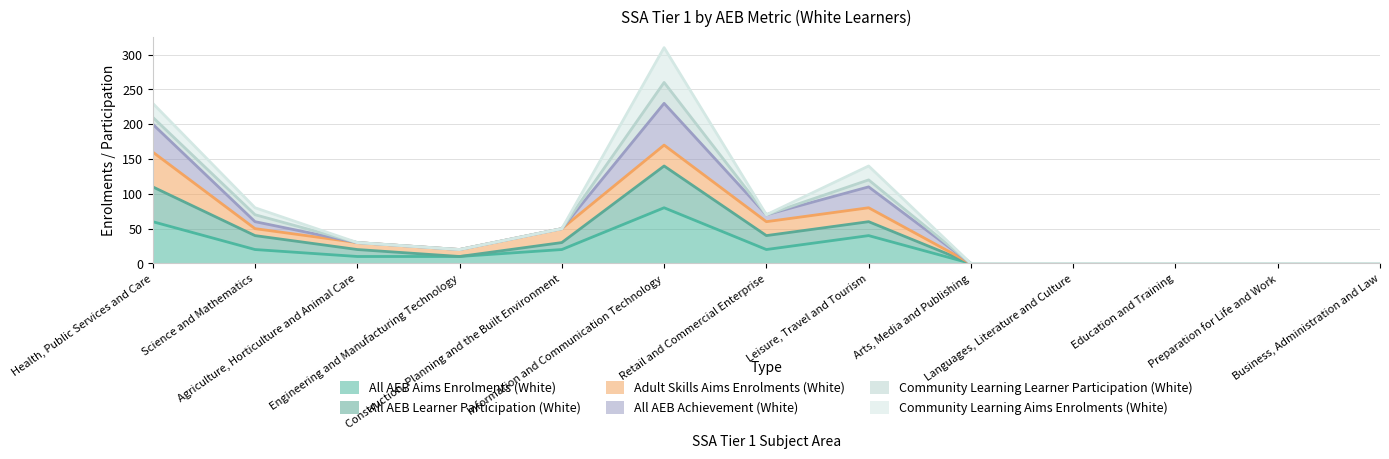

Where is All AEB Achievement (White) nearest to the value 155?

Leisure, Travel and Tourism